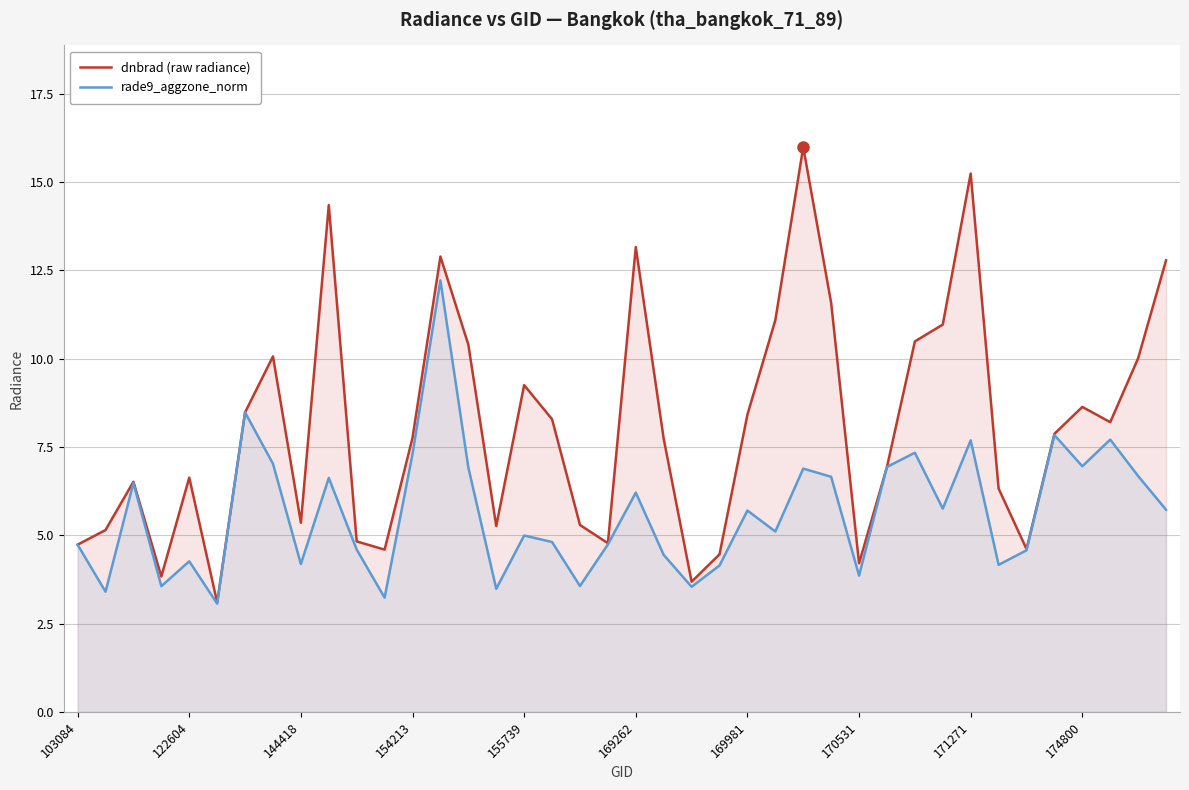

Which series has the largest total across all categories?

dnbrad (raw radiance)